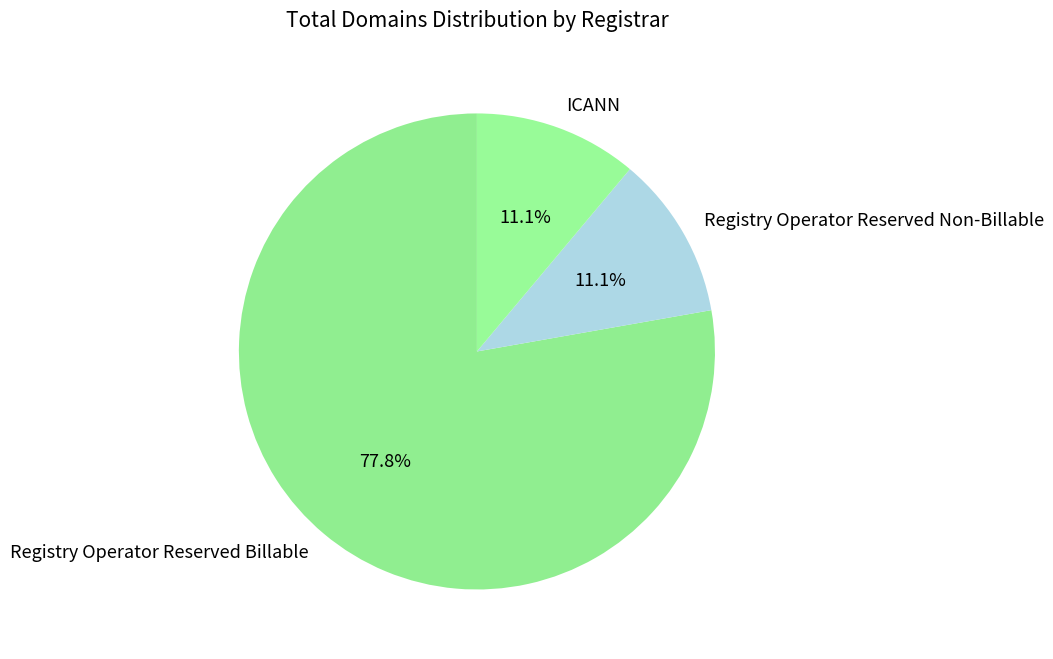

Which category has the biggest portion of the pie?

Registry Operator Reserved Billable